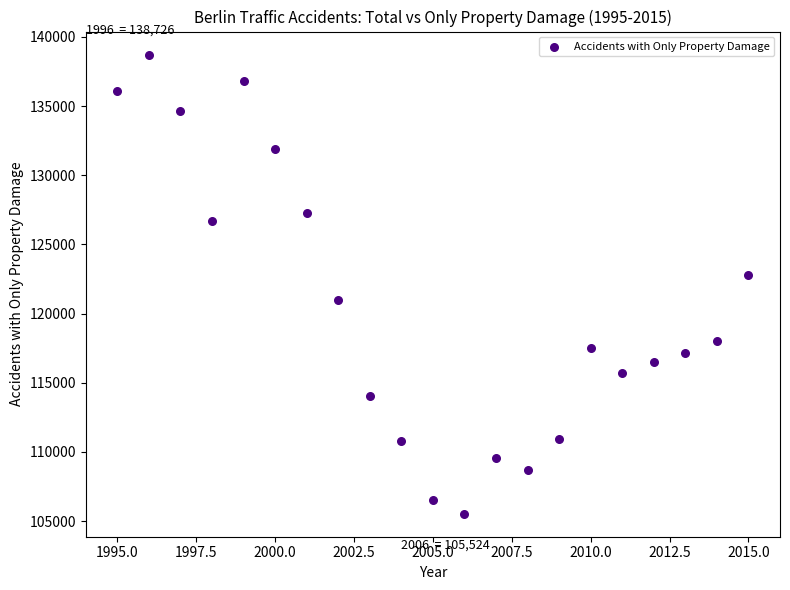

What is the range of X values (max minus min)?

20